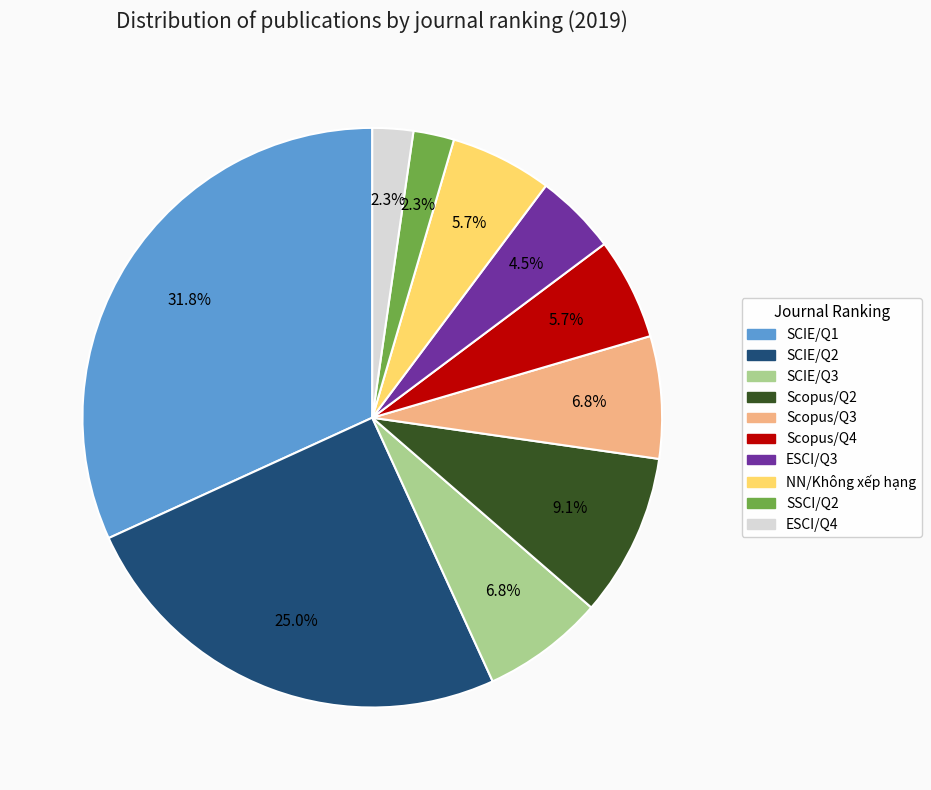

To the nearest percent, what percentage of the pie is ESCI/Q4?

2%